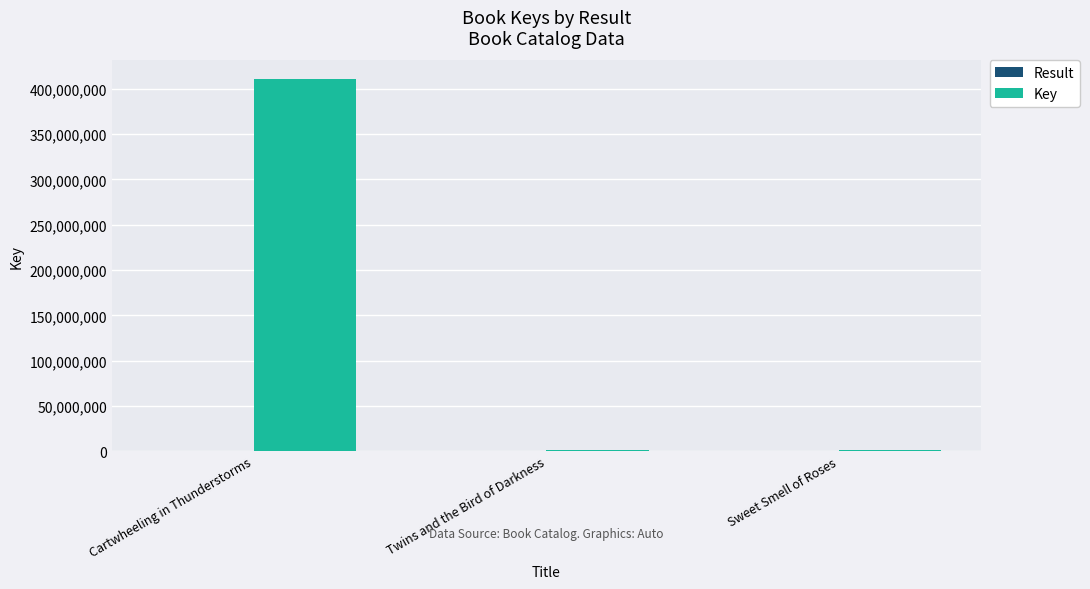

At which category is the sum across all series the highest?

Cartwheeling in Thunderstorms